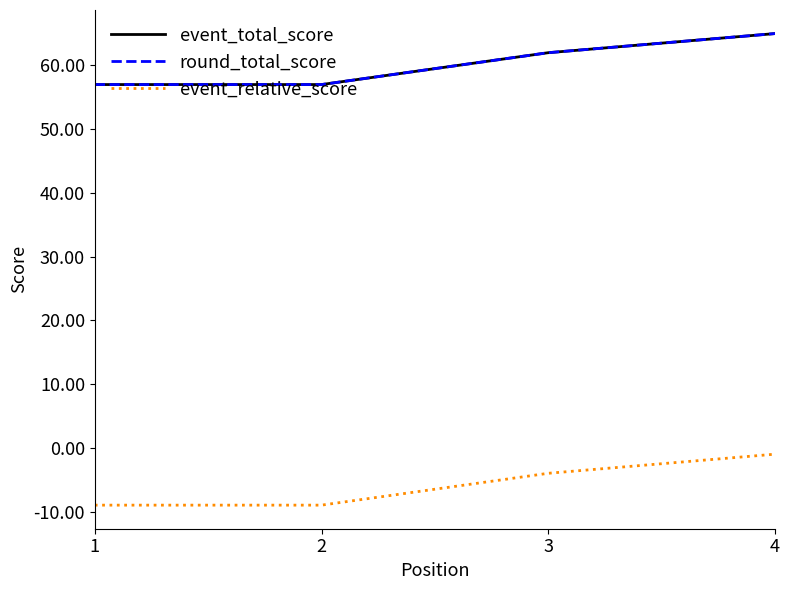

At 4, list the series in order from smallest to largest.

event_relative_score, event_total_score, round_total_score